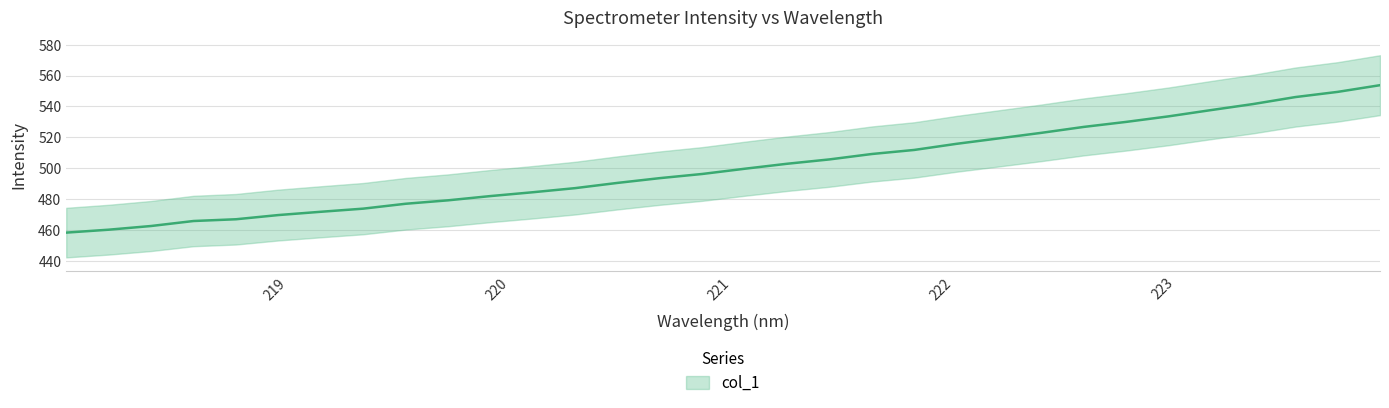

Rank the categories by value from highest to lowest.

223.9802, 223.7895, 223.5987, 223.408, 223.2172, 223.0264, 222.8355, 222.6447, 222.4538, 222.263, 222.0721, 221.8812, 221.6902, 221.4993, 221.3083, 221.1174, 220.9264, 220.7354, 220.5444, 220.3533, 220.1623, 219.9712, 219.7801, 219.589, 219.3979, 219.2067, 219.0156, 218.8244, 218.6332, 218.442, 218.2508, 218.0596